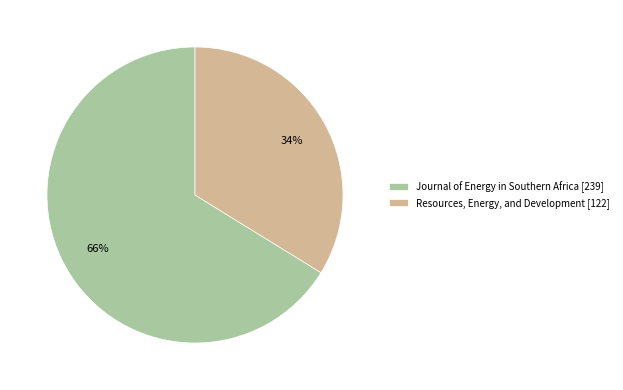

To the nearest percent, what percentage of the pie is Resources, Energy, and Development?

34%